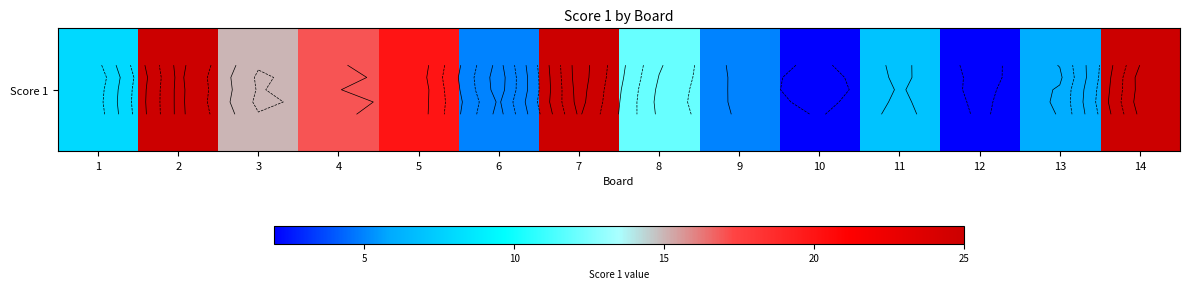

At which category does the chart reach its minimum across all series?

10